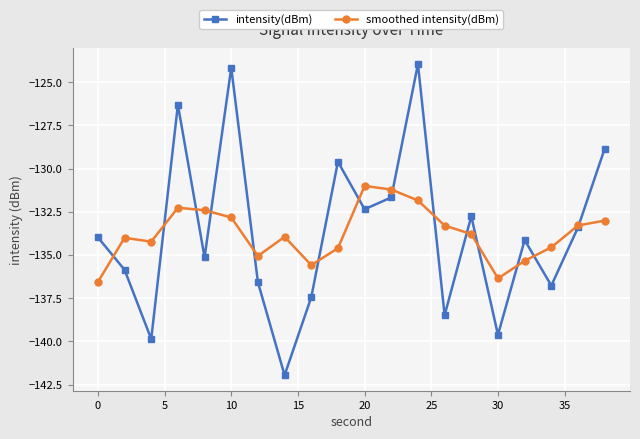

In smoothed intensity(dBm), how many points are lower than both neighbors (excluding endpoints)?

4